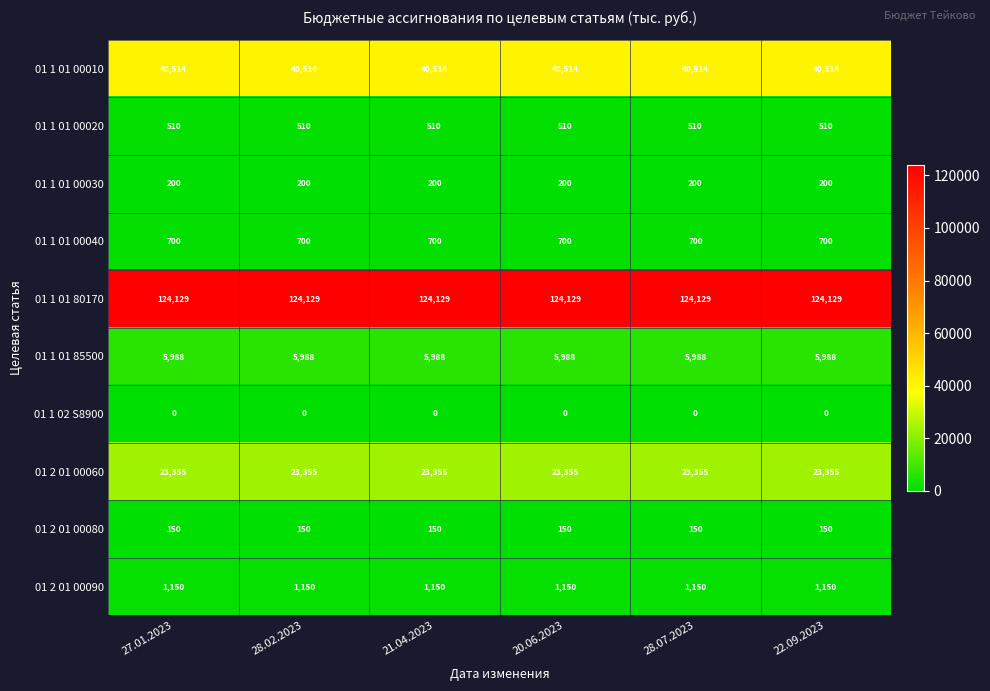

What is the total value across all series at 20.06.2023?

196696